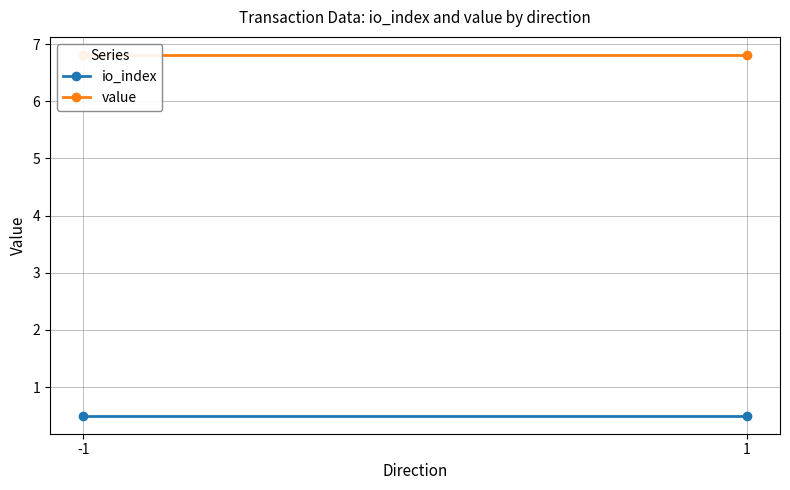

Reading left to right, what are all the values shown in this chart?

io_index: 0.5	0.5
value: 6.8	6.8